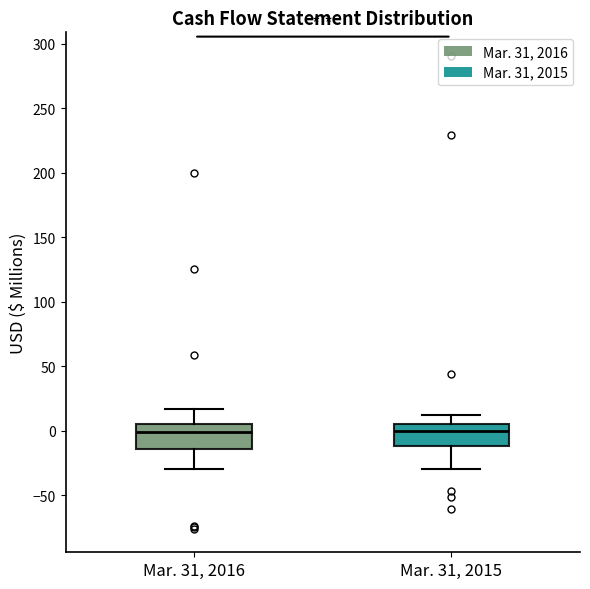

Reading left to right, read every box against the y-axis: the position of its median line, the range the box covers, and the ends of its whiskers. The values are not printed on the chart, so give them approximately, as read against the axis.

Mar. 31, 2016: median 0, box -15 to 5, whiskers -30 to 15
Mar. 31, 2015: median 0, box -10 to 5, whiskers -30 to 10